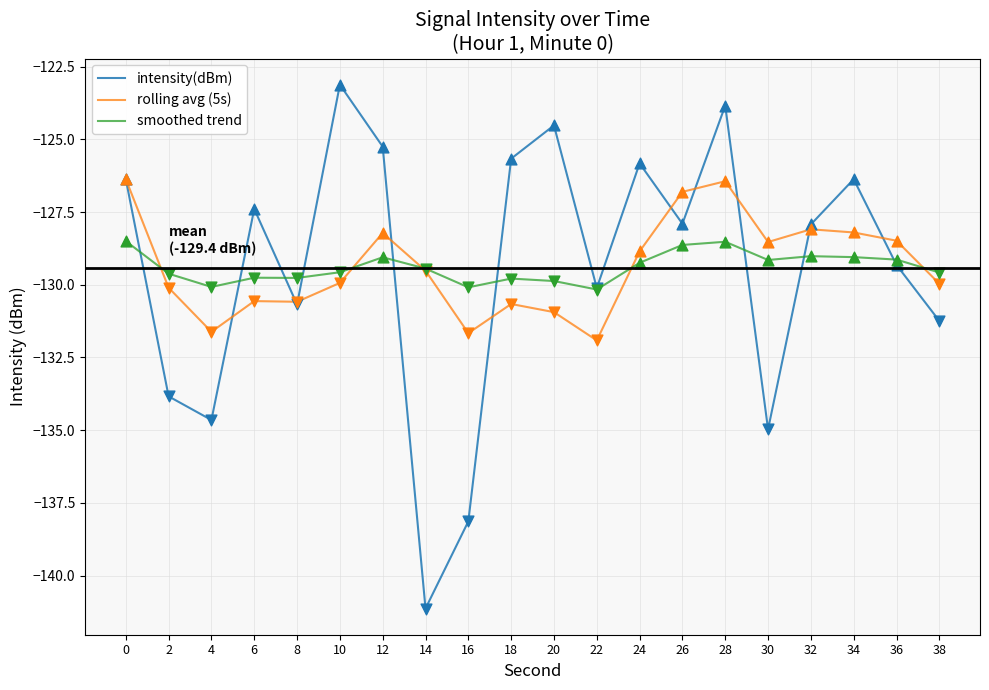

What is the total value across all series at 0?

-381.2